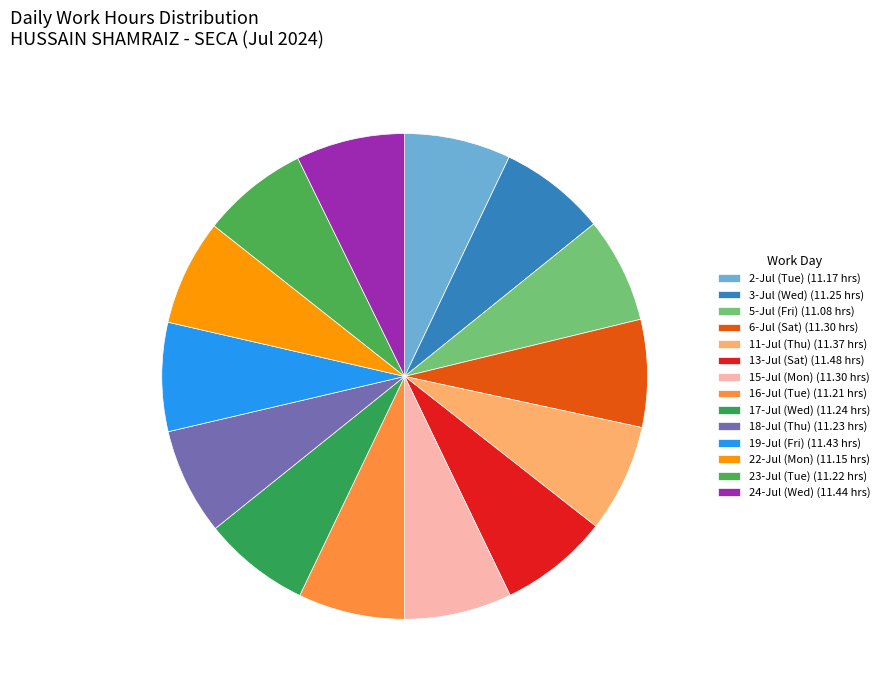

Is it true that 16-Jul (Tue) is 20% of the pie?

False